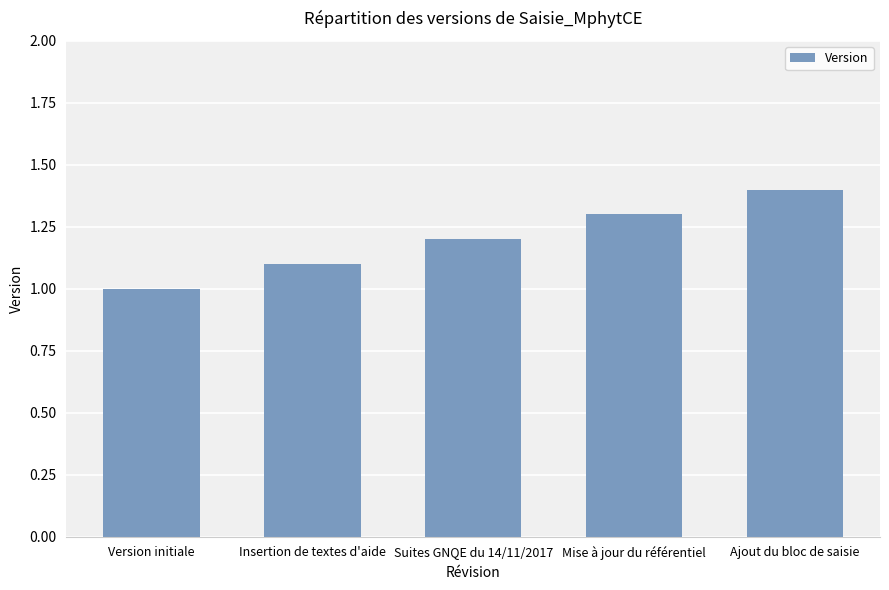

Reading left to right, transcribe all the data shown in this chart.

Version initiale=1.0	Insertion de textes d'aide=1.1	Suites GNQE du 14/11/2017=1.2	Mise à jour du référentiel=1.3	Ajout du bloc de saisie=1.4